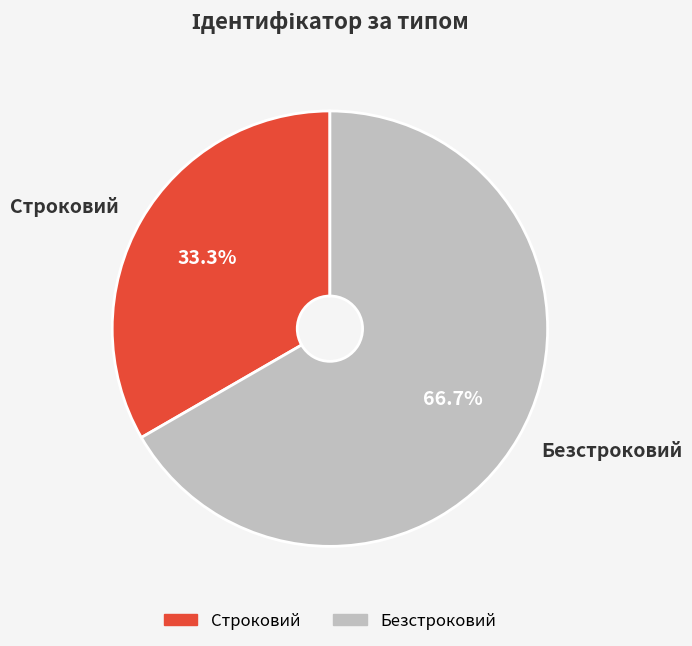

To the nearest percent, what portion does Безстроковий represent?

67%